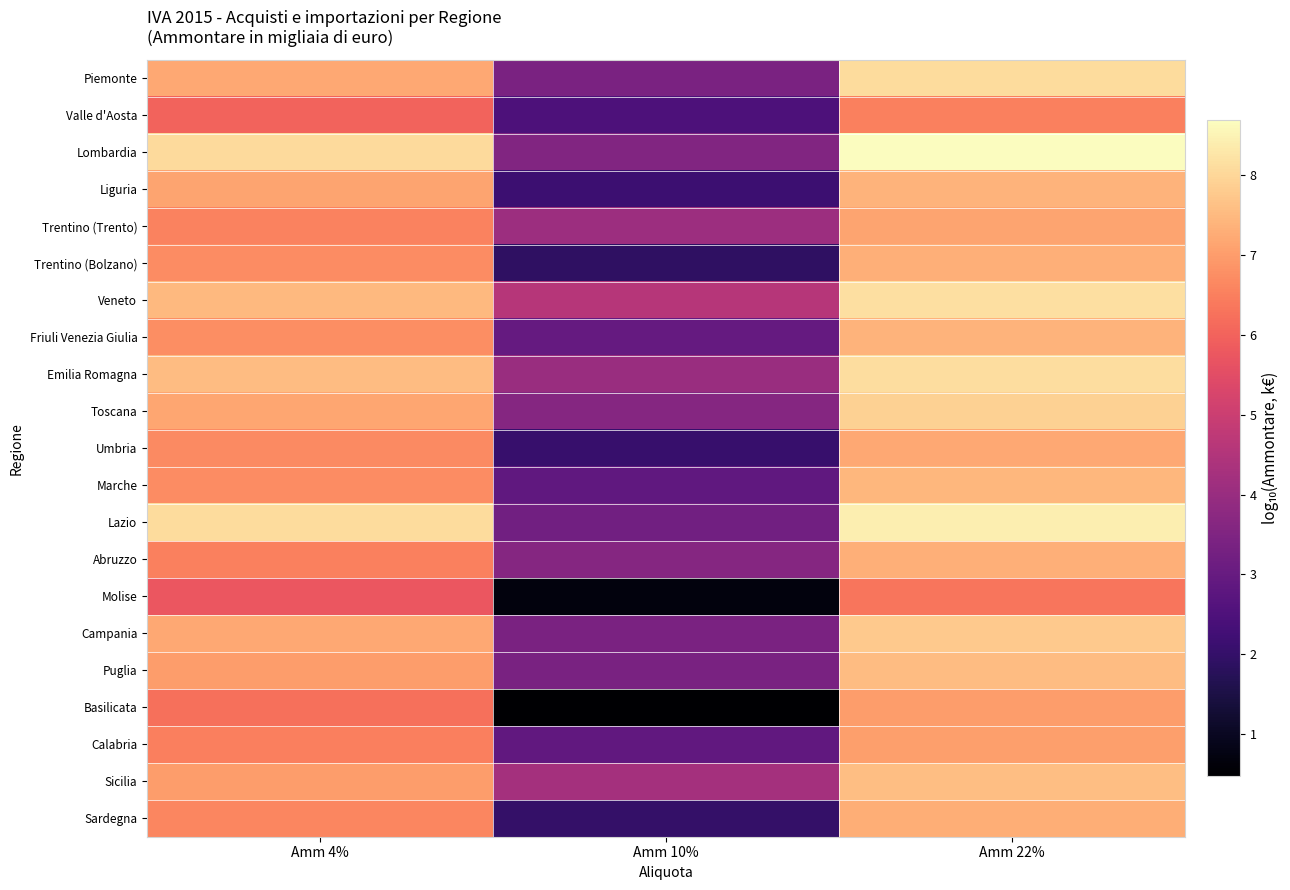

What is the minimum value shown in the chart?

0.5